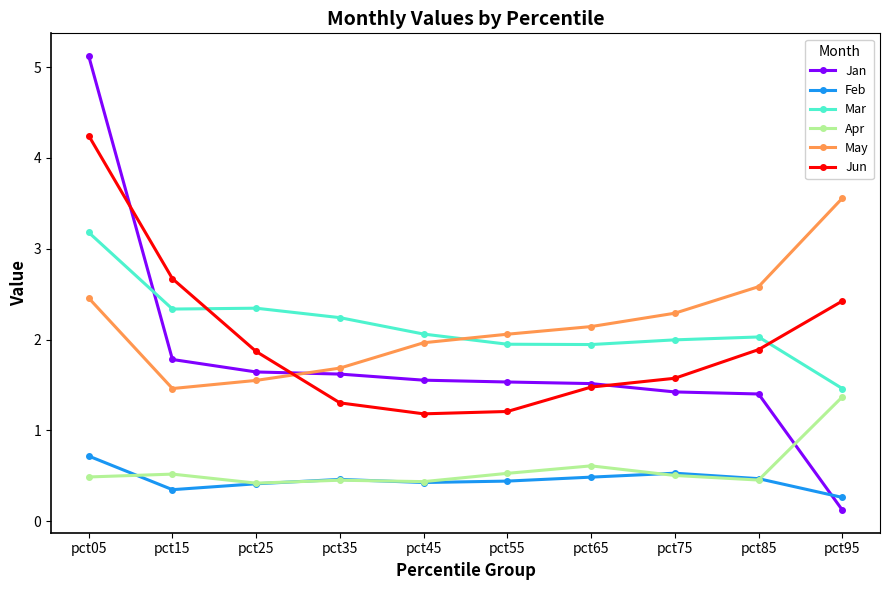

True or false: Feb and May cross at least once.

False